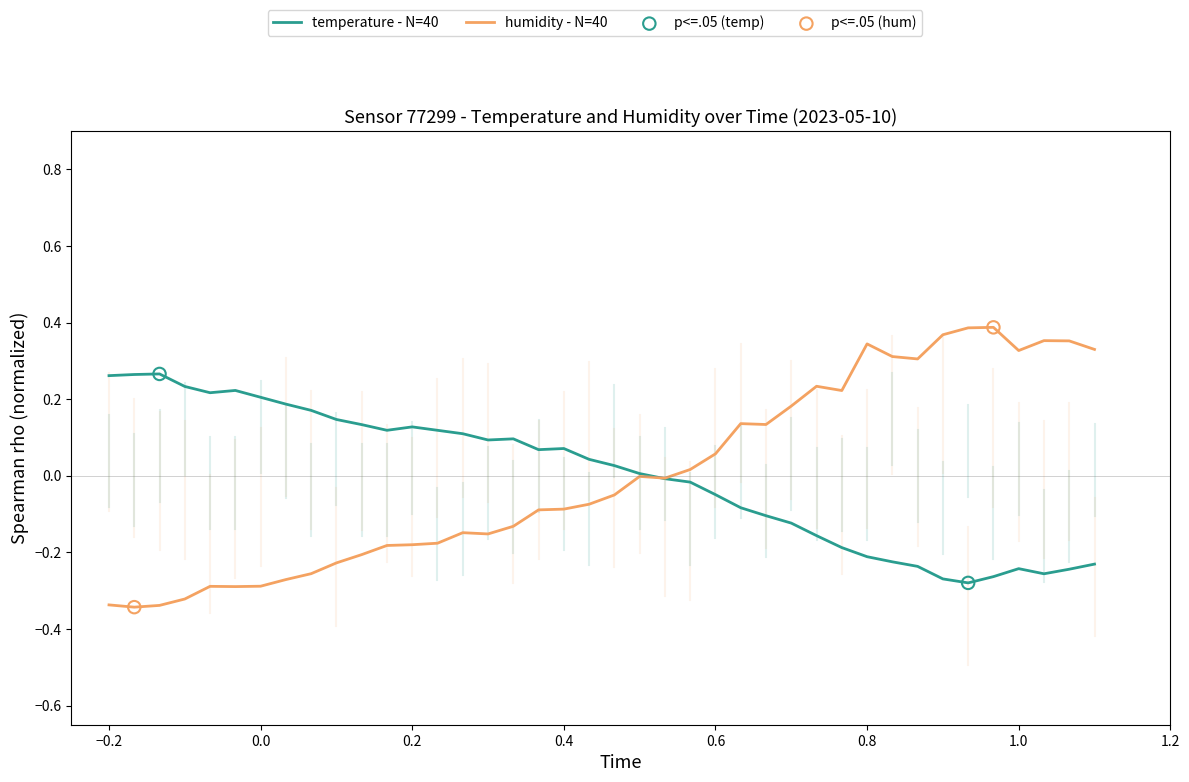

Which series has the largest range (max minus min)?

humidity - N=40